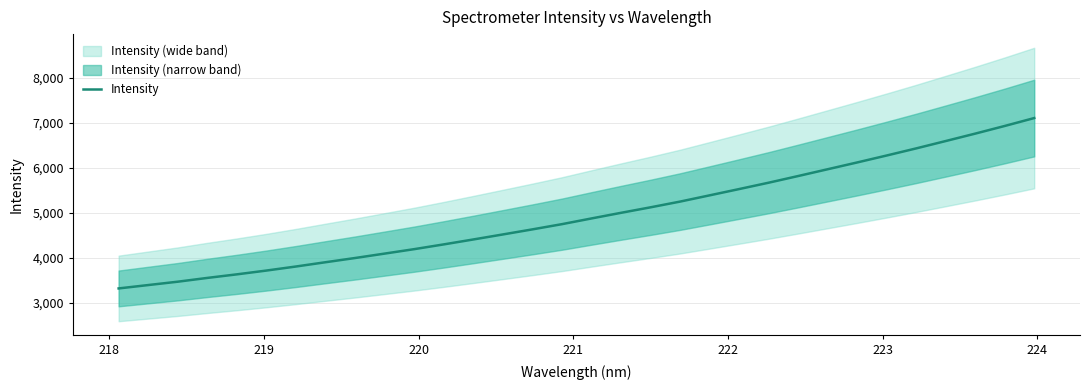

What is the lowest value of the Intensity series?

3315.1